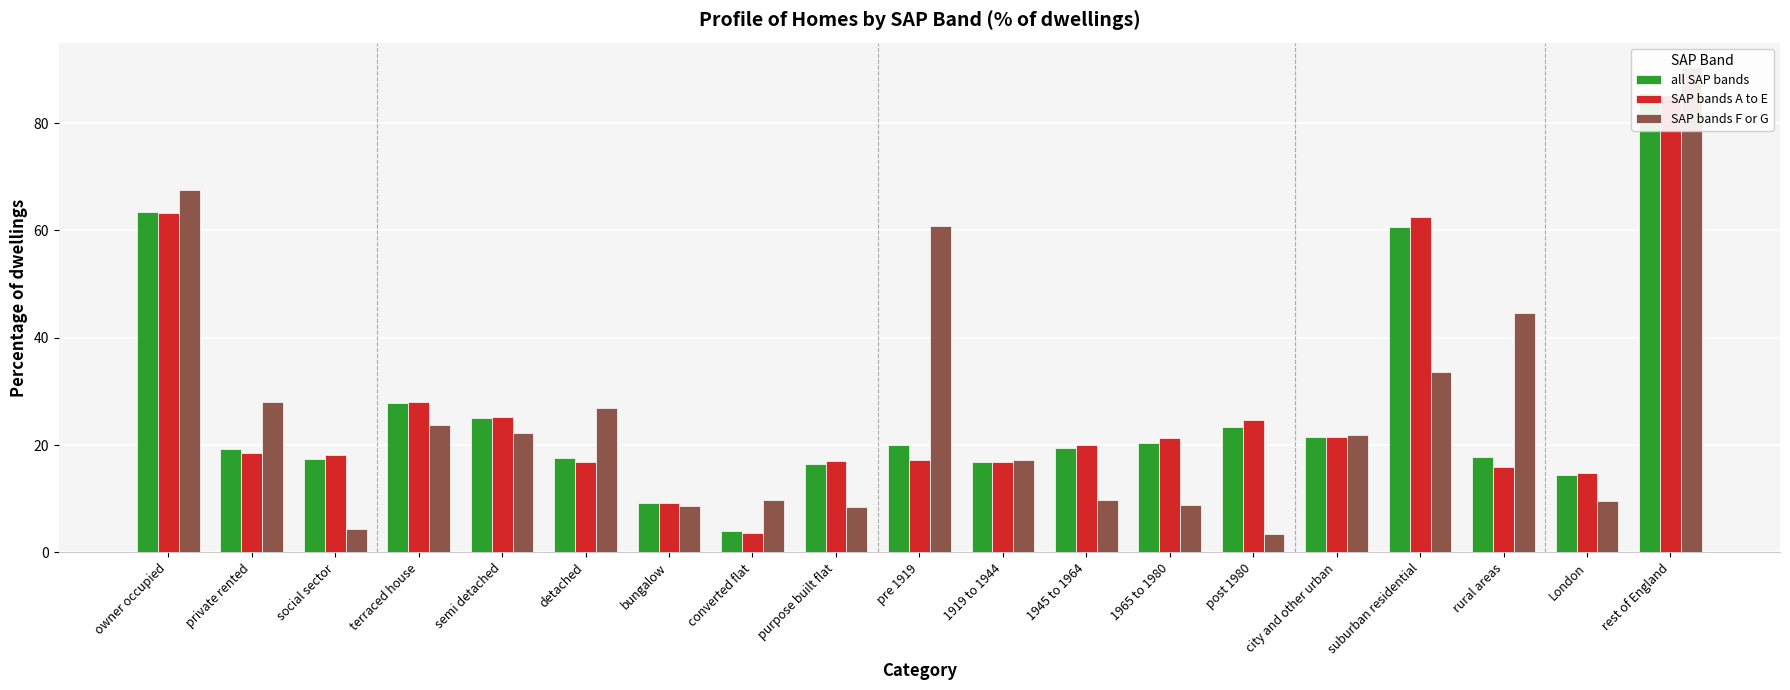

At which category does the chart reach its minimum across all series?

post 1980